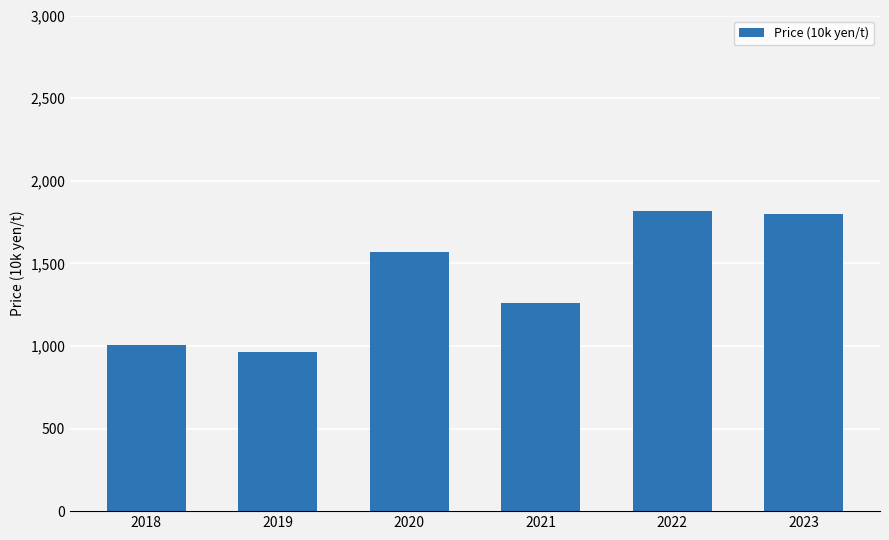

What is the greatest value displayed?

1814